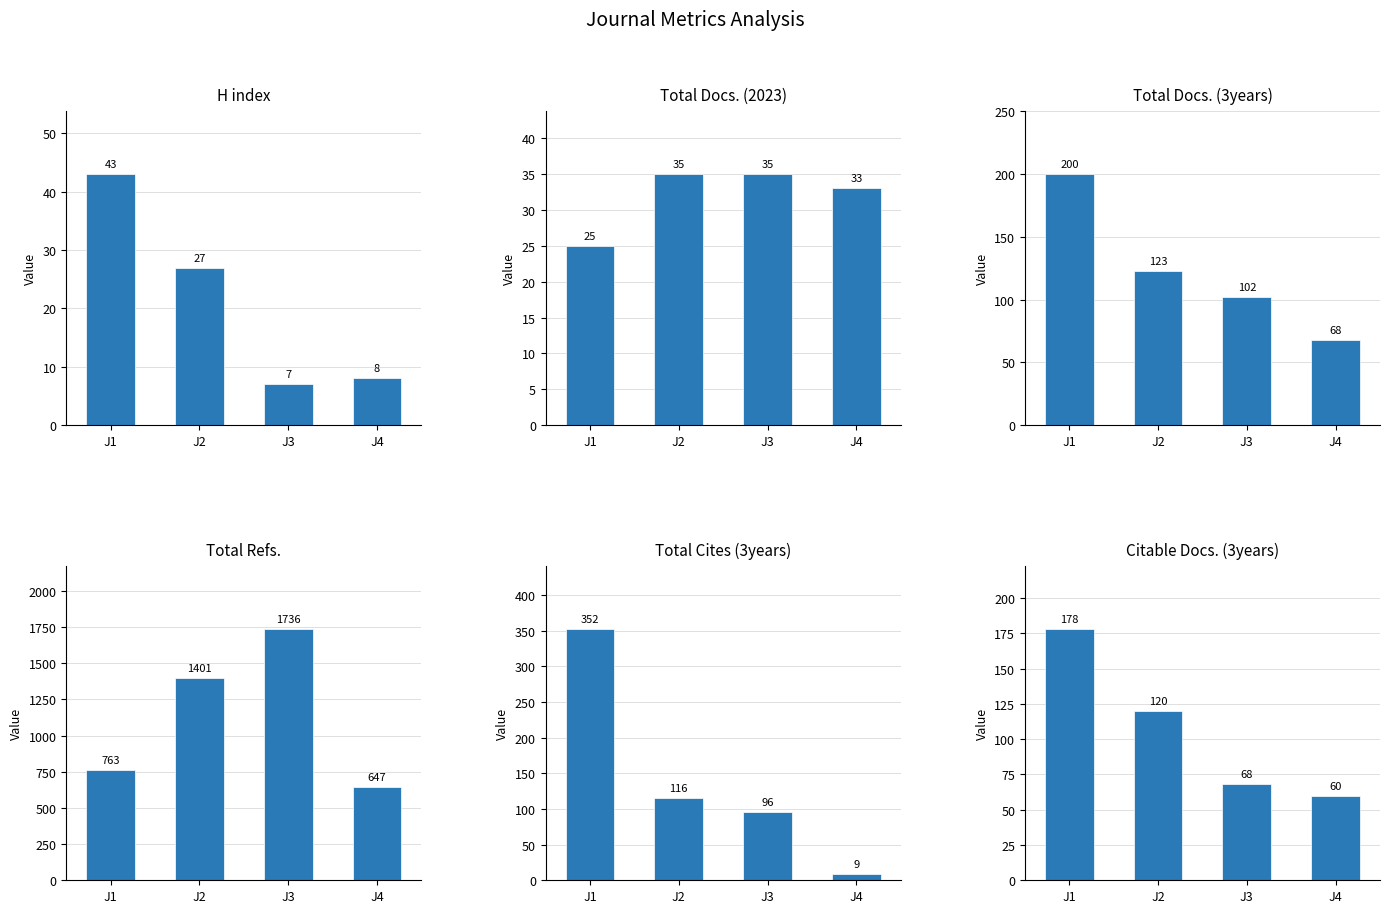

What is the average value of the Total Refs. series?

1137